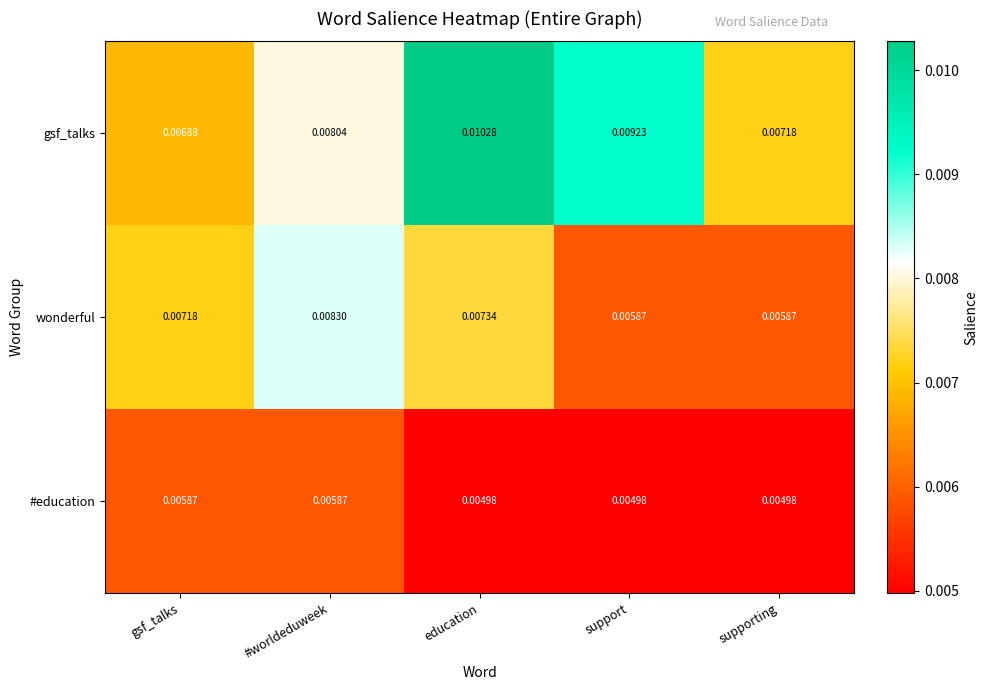

Where is gsf_talks nearest to the value 0?

gsf_talks